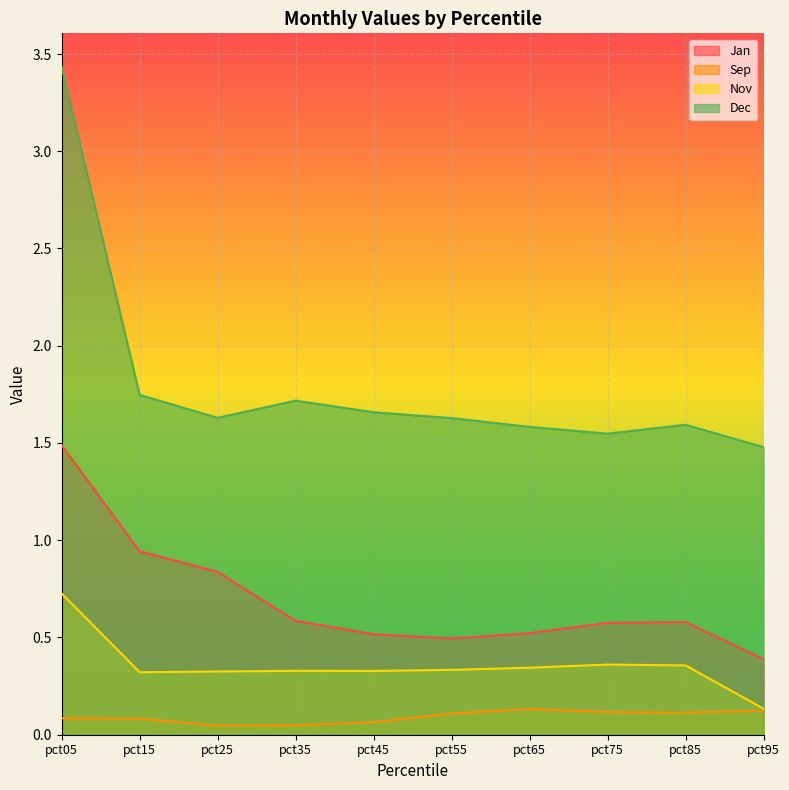

True or false: Nov has more than 0 interior local peaks.

True